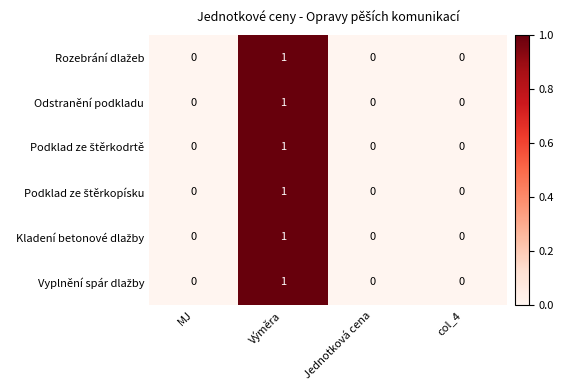

At which category does the chart reach its peak across all series?

Výměra